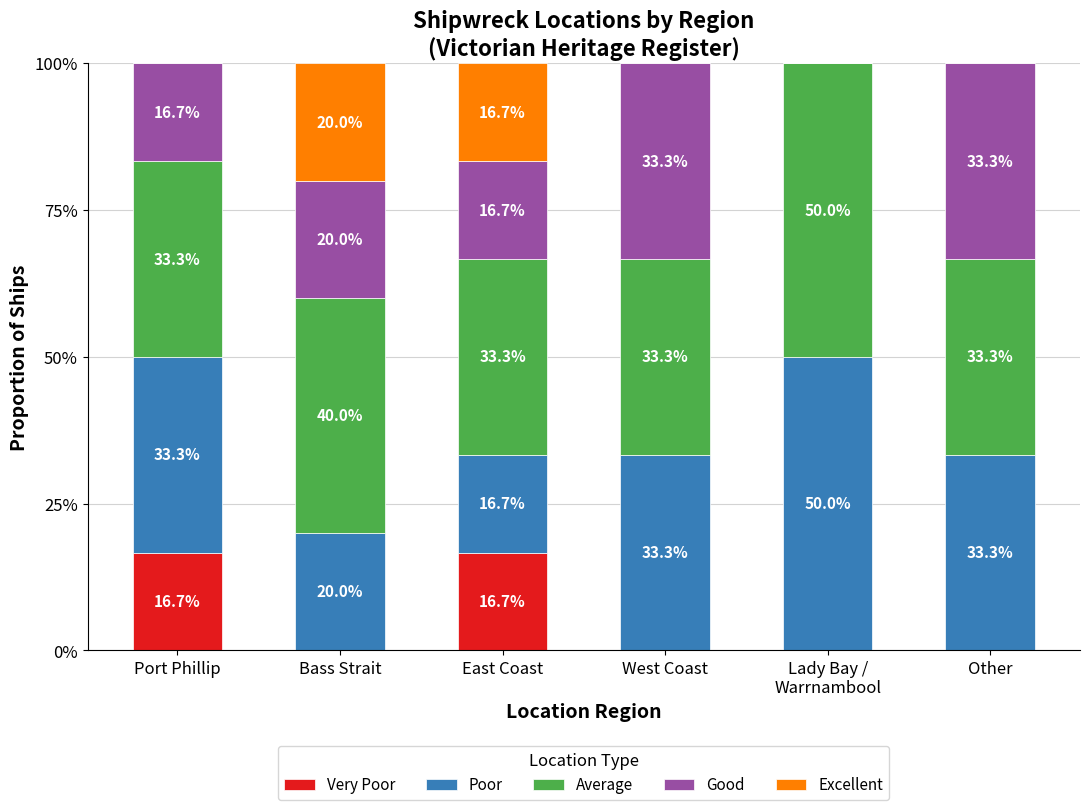

What is the total value across all series at Bass Strait?

100.0